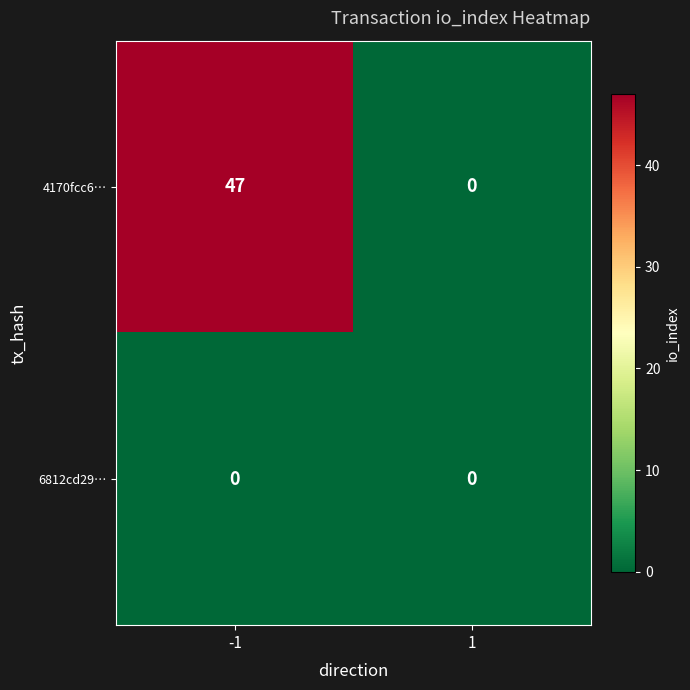

Reading left to right, what are all the values shown in this chart?

4170fcc6…: 47	0
6812cd29…: 0	0